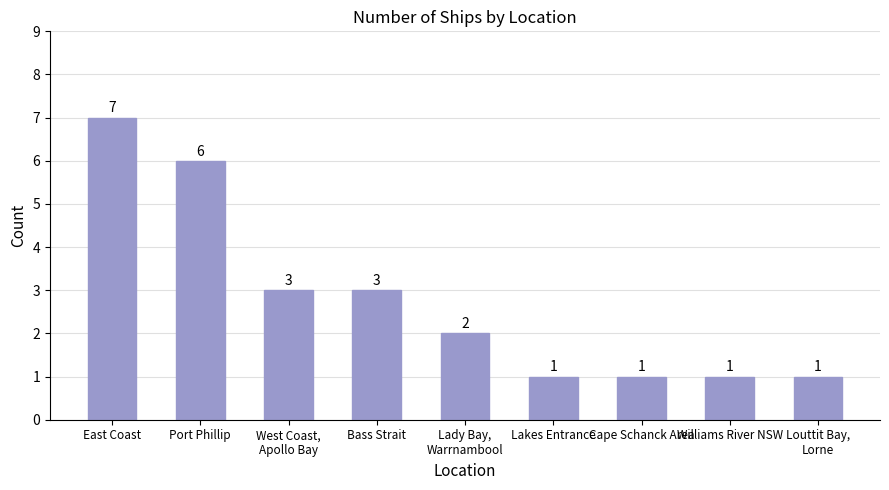

How many bars are there in total?

9